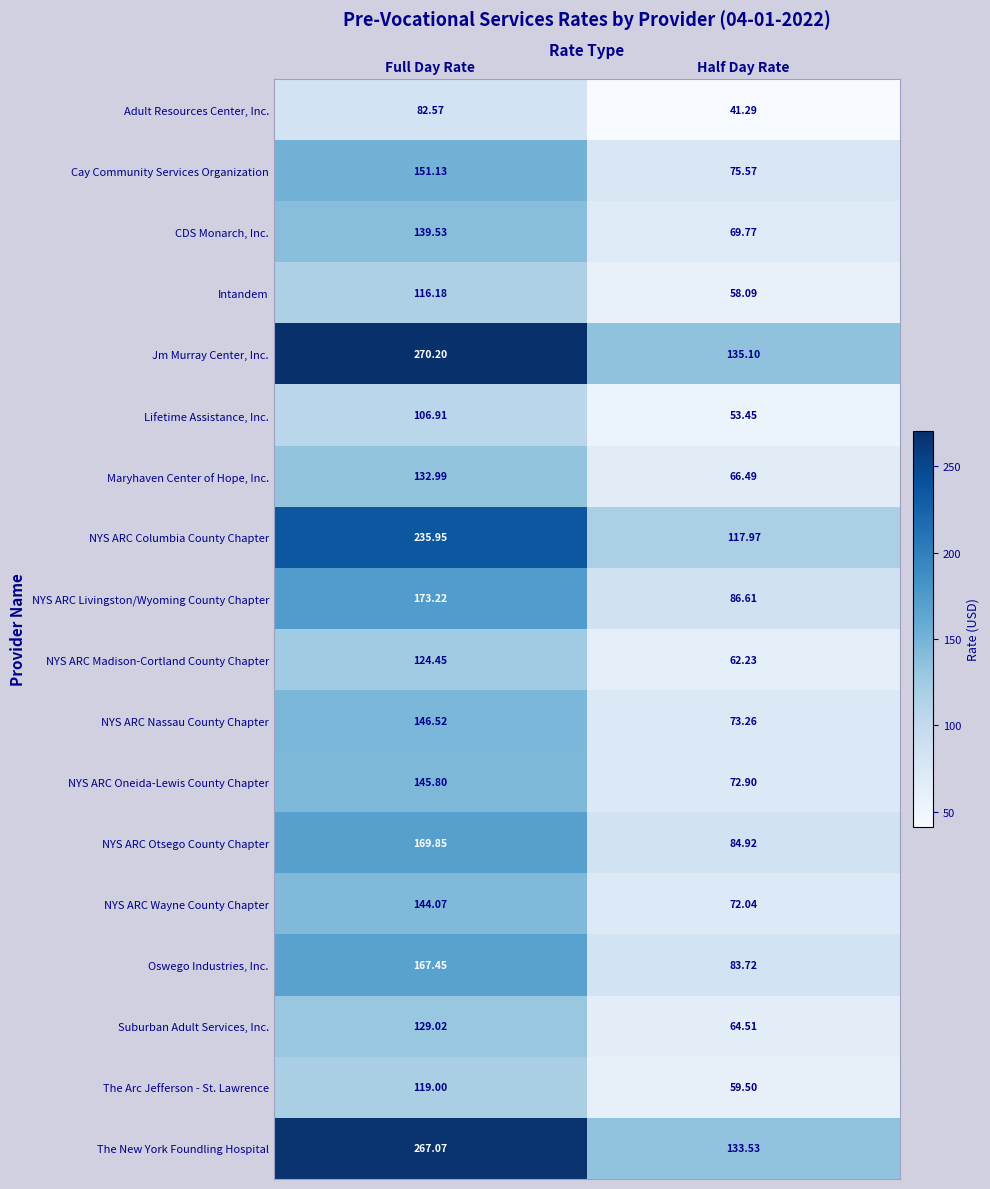

What is the greatest value displayed?

270.2